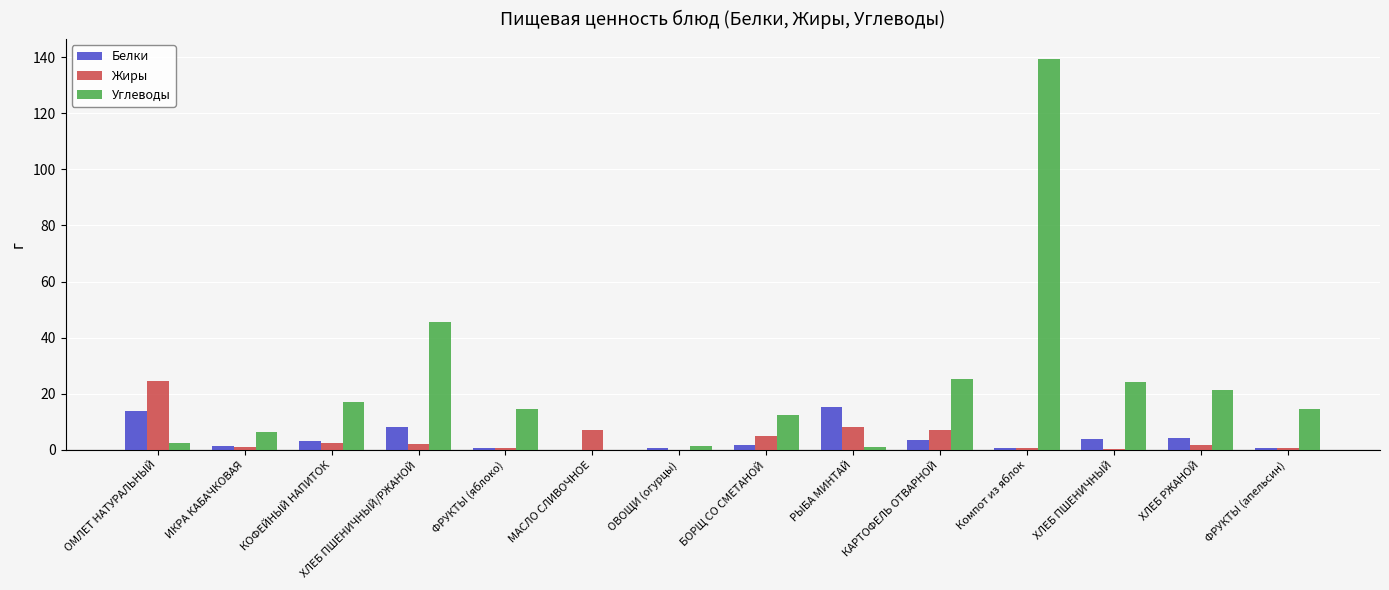

How many groups of bars are there?

14